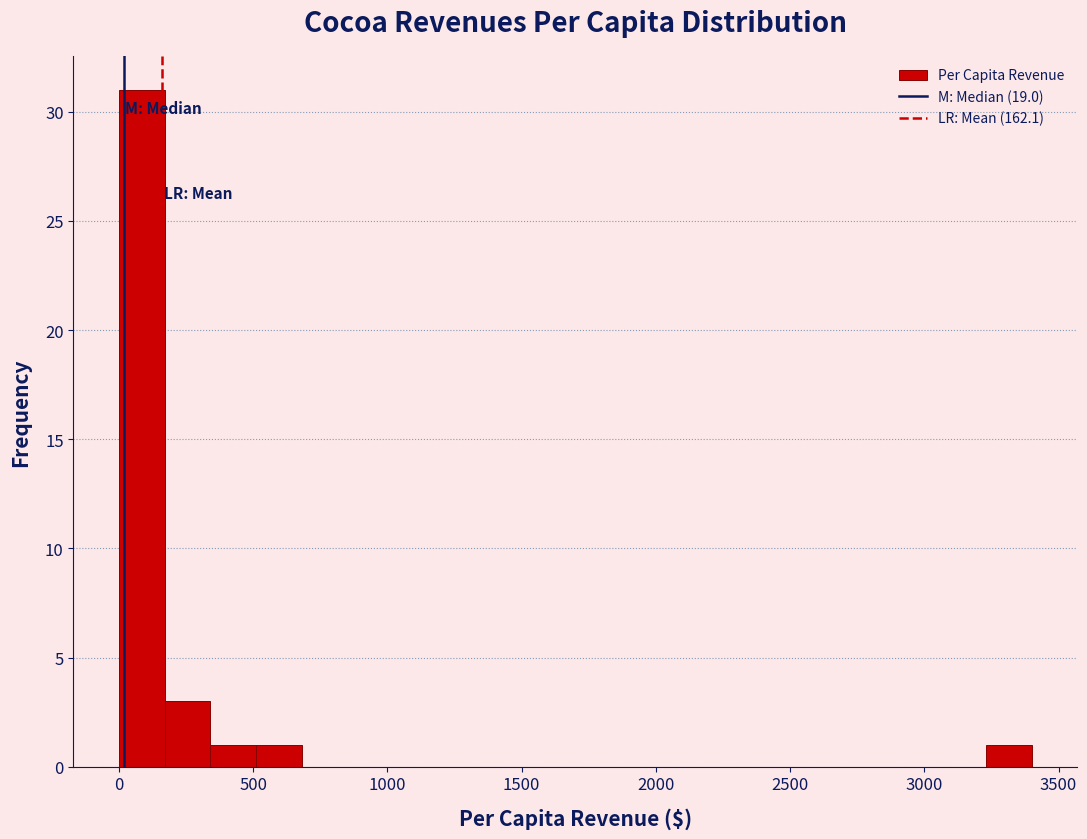

Read against the x-axis, roughly where is the centre of the tallest bar?

100